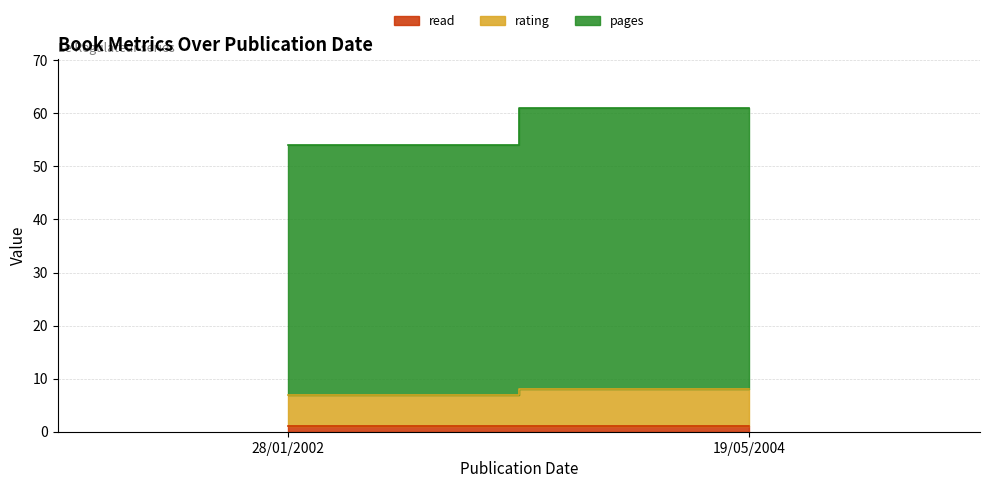

At which label does pages reach its minimum?

28/01/2002